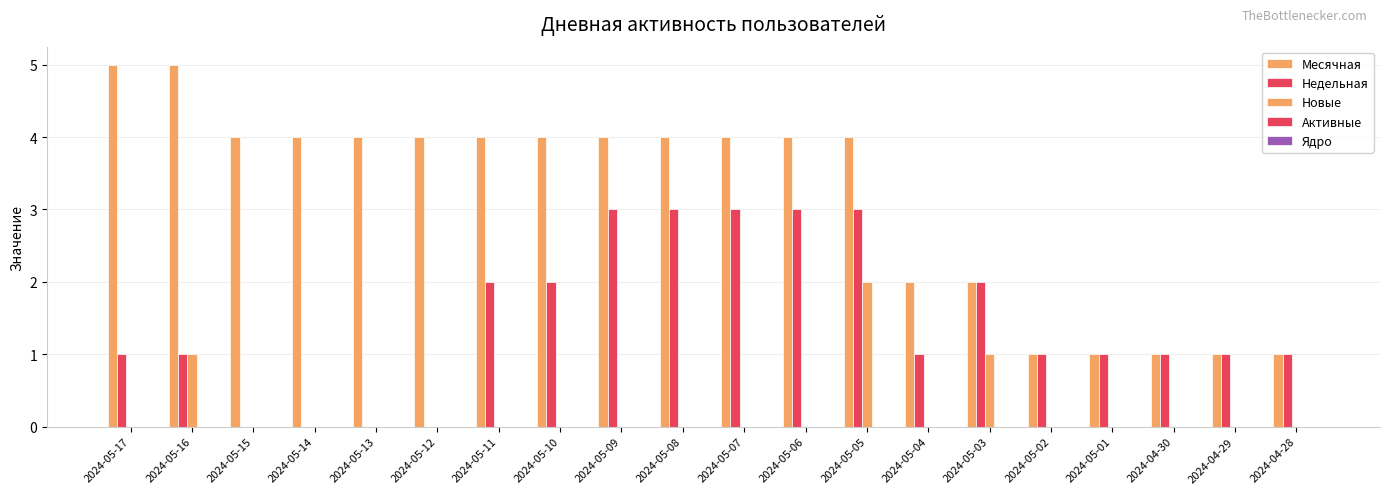

At how many categories does at least one series exceed 4?

2